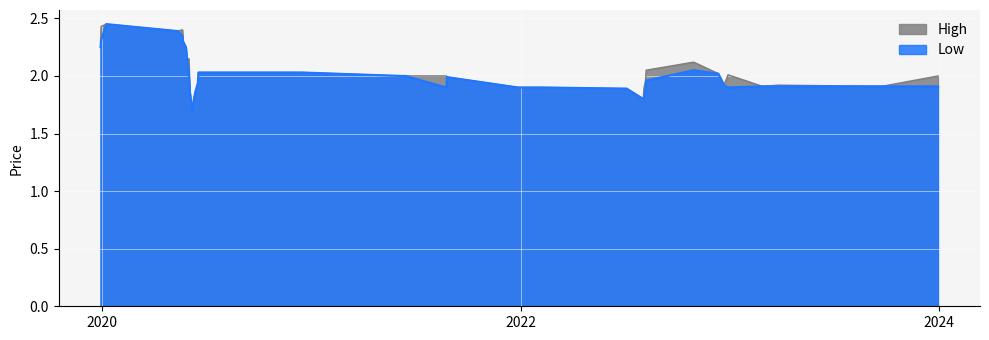

What is the difference between the maximum and minimum values in the High series?

0.8